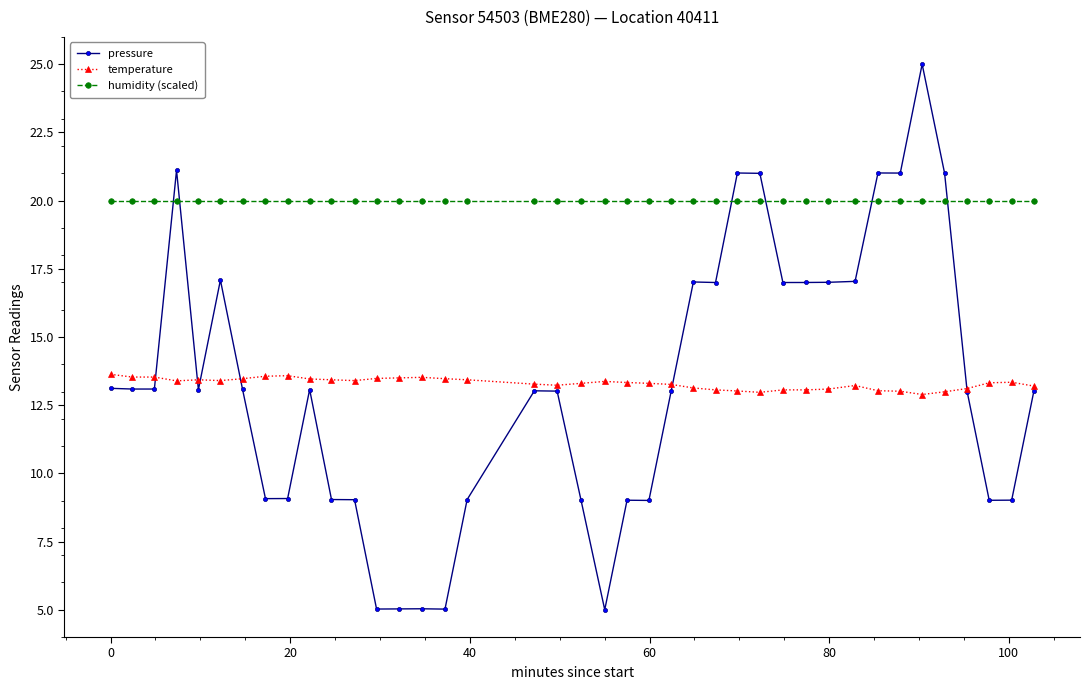

What is the value of the temperature point at the 10th from the left?

13.5